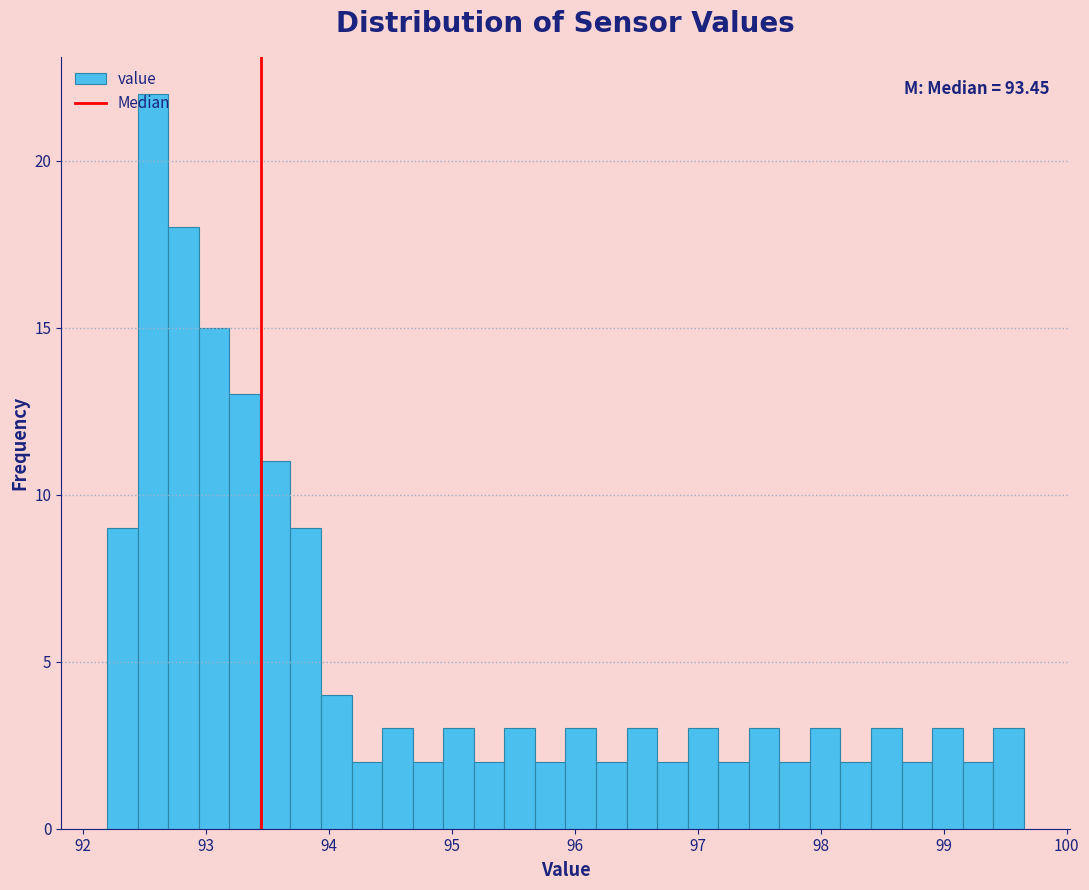

Around what value on the x-axis is the tallest bar? Give the approximate position of its centre, as read against the axis.

92.6